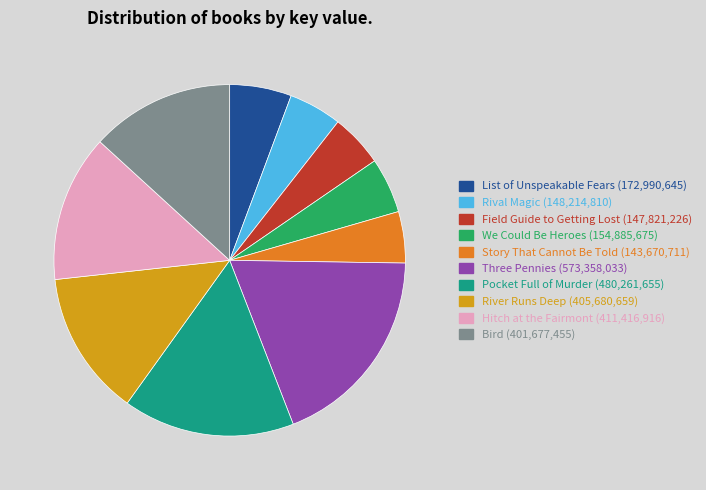

True or false: List of Unspeakable Fears accounts for 1% of the total.

False